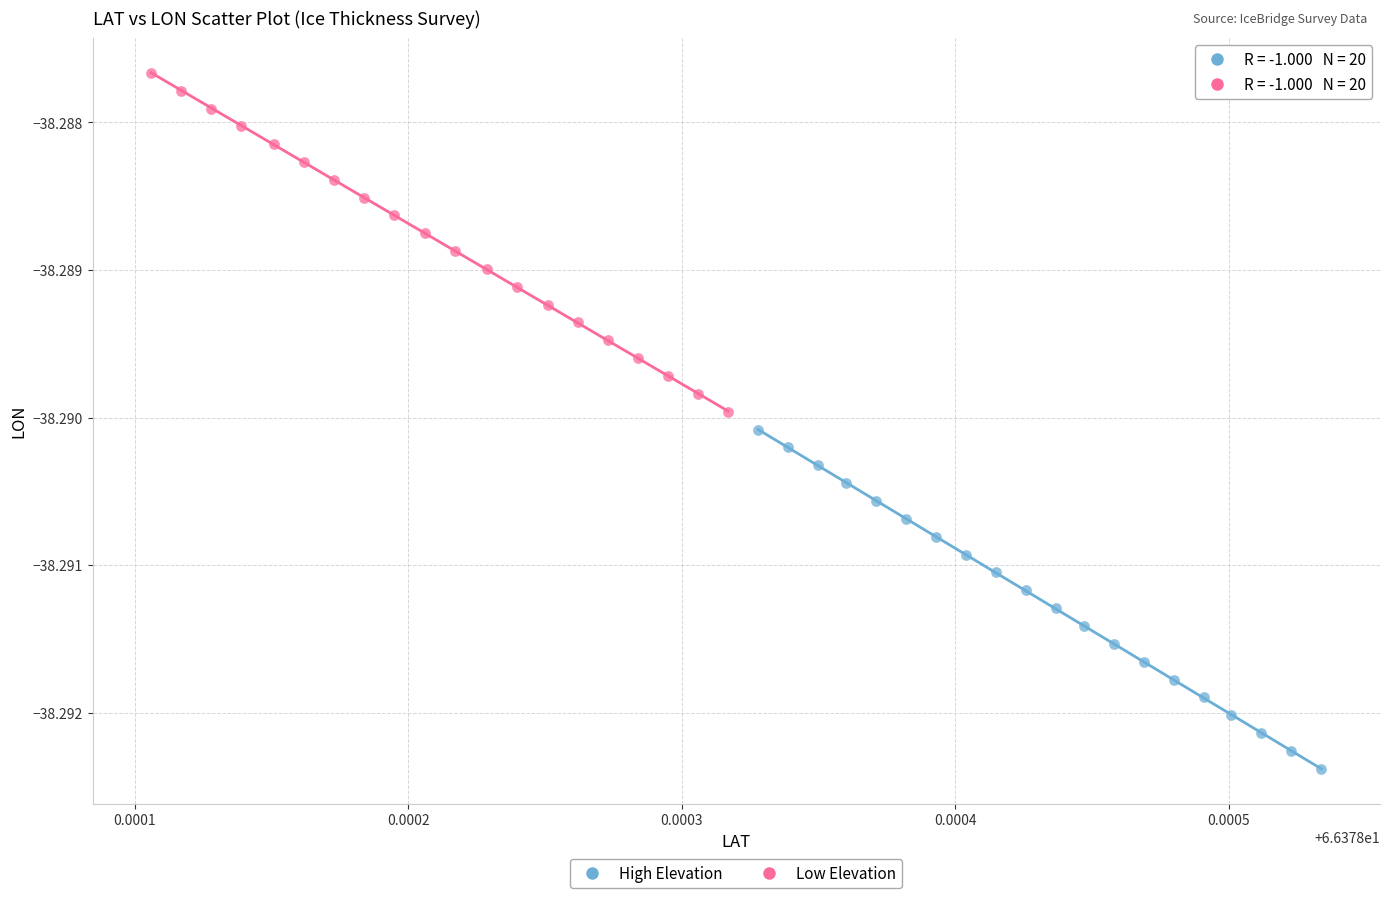

What are all the series names shown in the legend?

High Elevation, Low Elevation